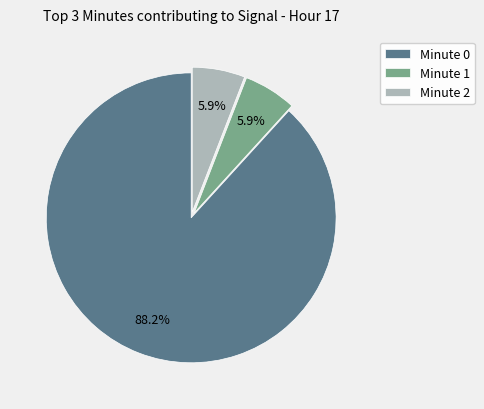

To the nearest percent, what is the average slice percentage?

33%